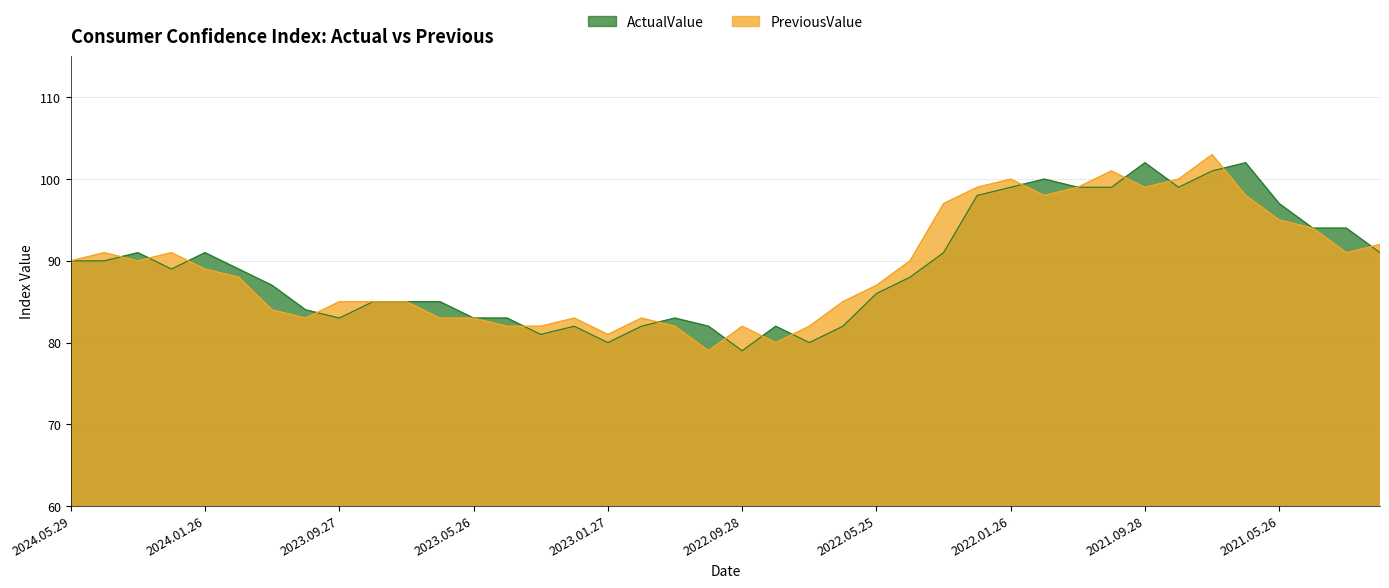

What is the value of the ActualValue point at the 33rd from the left?

102